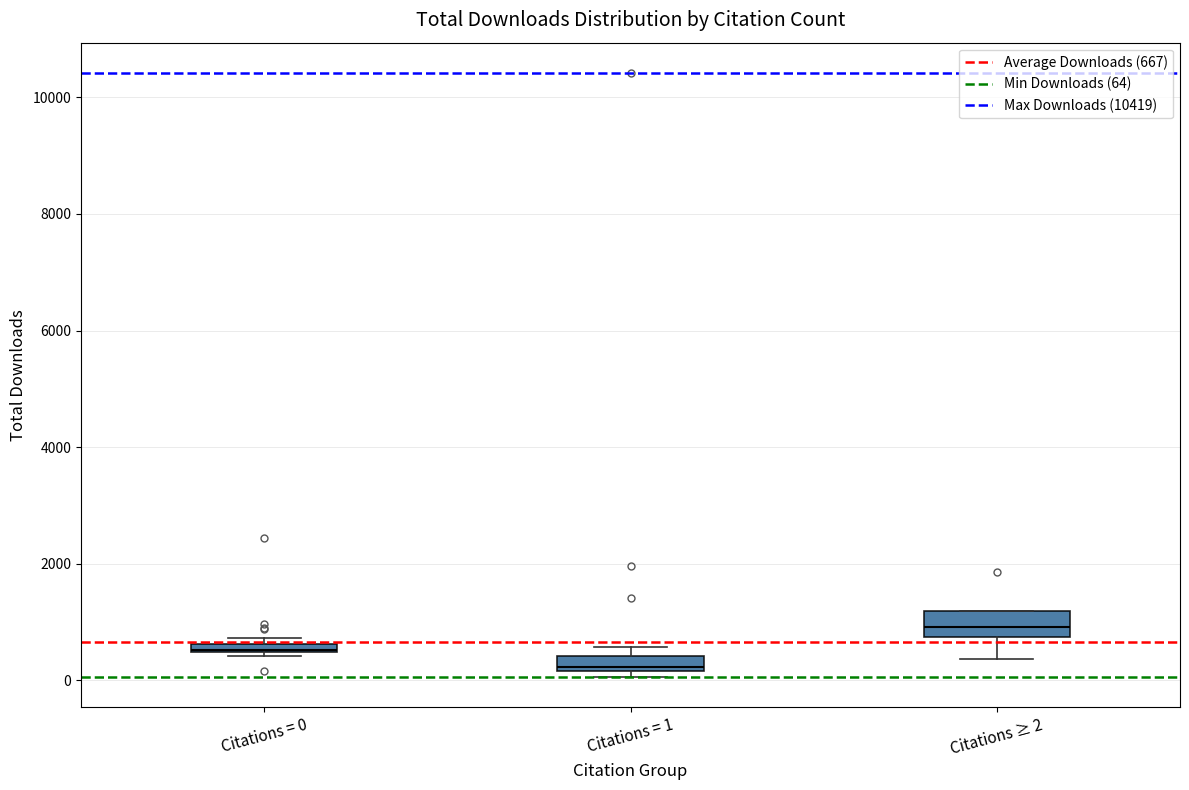

Where is the lower edge of the box for Citations = 1 on the y-axis? The values are not printed on the chart, so give them approximately, as read against the axis.

200